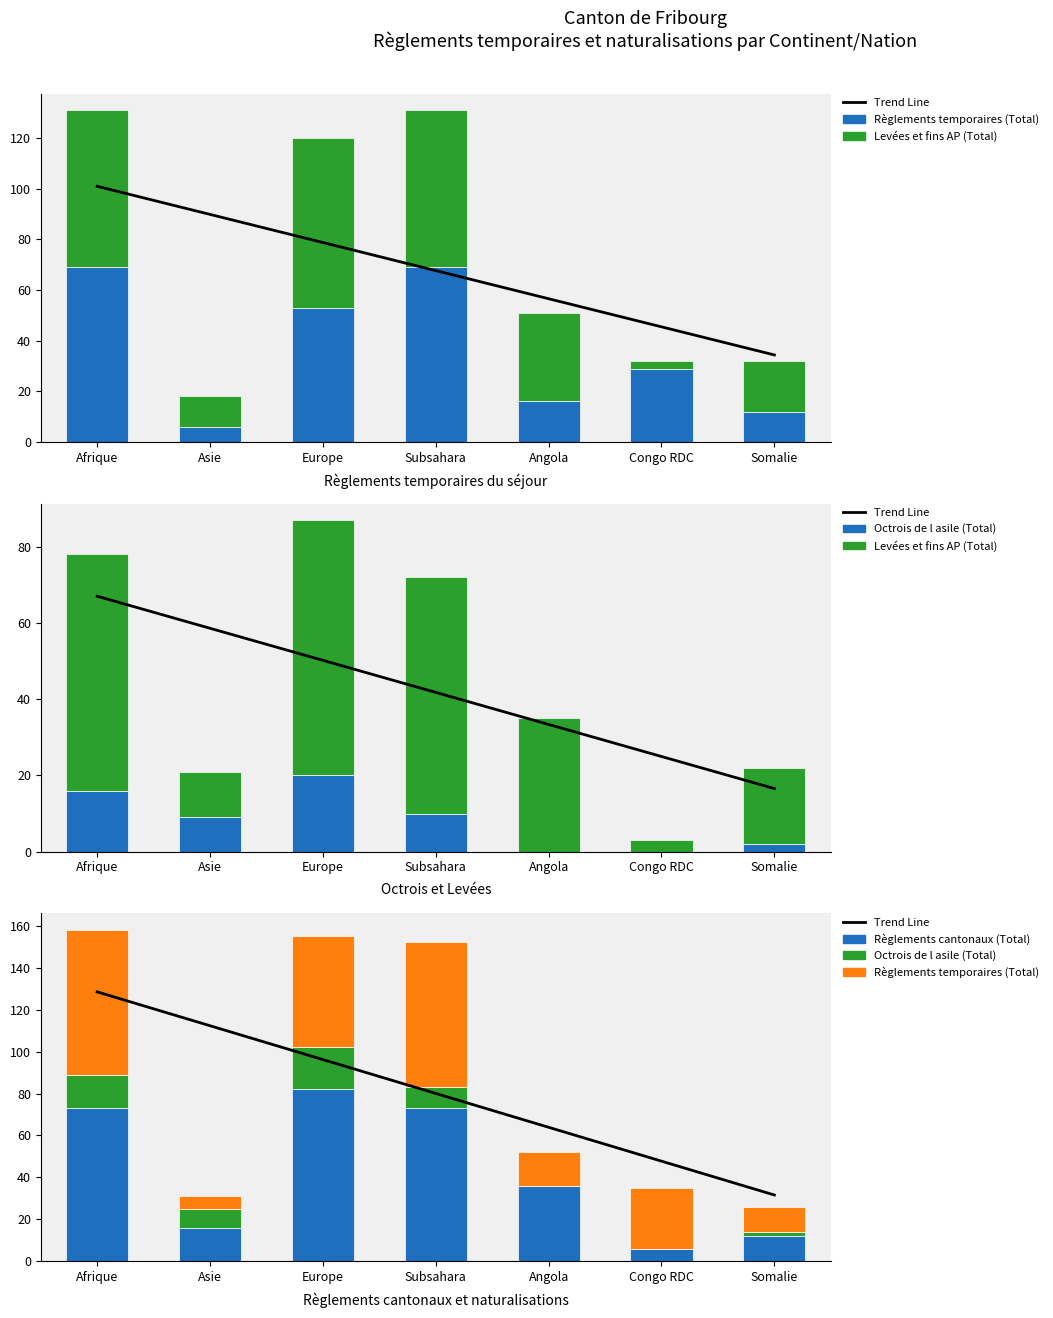

Reading left to right, transcribe all the data shown in this chart.

Trend Line: Afrique=128.4	Asie=112.3	Europe=96.2	Subsahara=80.0	Angola=63.9	Congo RDC=47.8	Somalie=31.6
Règlements temporaires (Total): Afrique=69.0	Asie=6.0	Europe=53.0	Subsahara=69.0	Angola=16.0	Congo RDC=29.0	Somalie=12.0
Levées et fins AP (Total): Afrique=62.0	Asie=12.0	Europe=67.0	Subsahara=62.0	Angola=35.0	Congo RDC=3.0	Somalie=20.0
Octrois de l asile (Total): Afrique=16.0	Asie=9.0	Europe=20.0	Subsahara=10.0	Angola=0.0	Congo RDC=0.0	Somalie=2.0
Règlements cantonaux (Total): Afrique=73.0	Asie=16.0	Europe=82.0	Subsahara=73.0	Angola=36.0	Congo RDC=6.0	Somalie=12.0